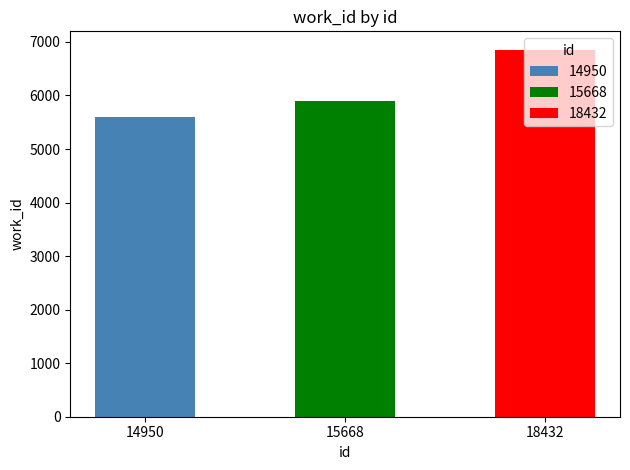

What is the greatest value displayed?

6855